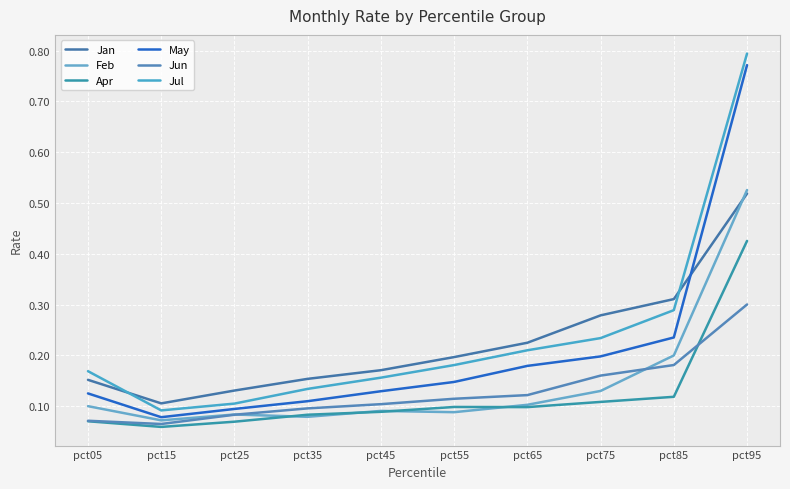

Is the value of Apr at pct65 greater than the value of Jun at pct25?

Yes